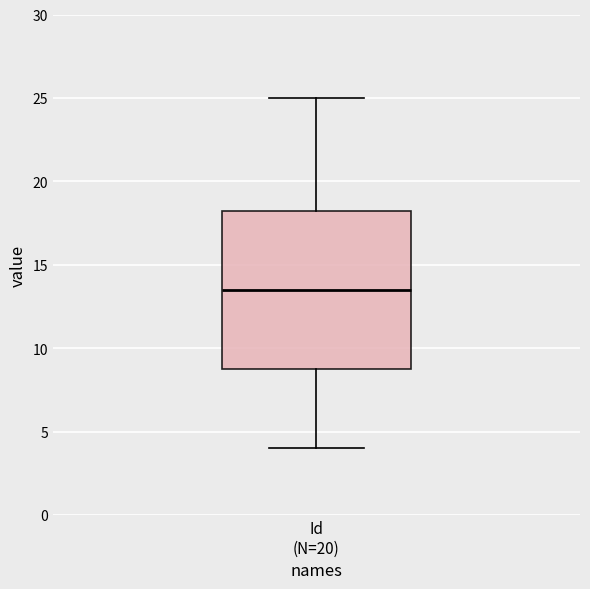

Transcribe this box plot: give where the median line is, the range the box spans, and where the two whiskers end, as read against the y-axis. The values are not printed on the chart, so give them approximately, as read against the axis.

median 13.5, box 9.0 to 18.5, whiskers 4.0 to 25.0